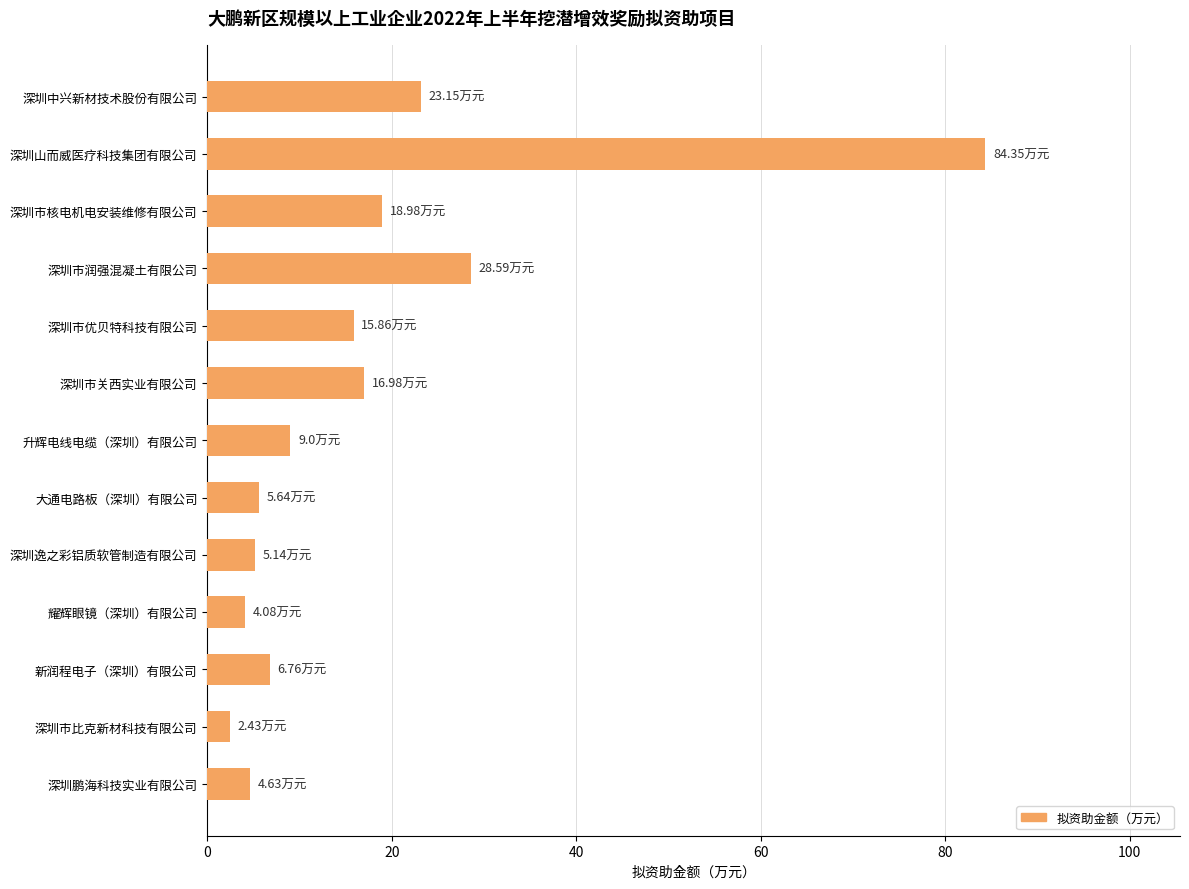

Count the number of categories in the chart.

13